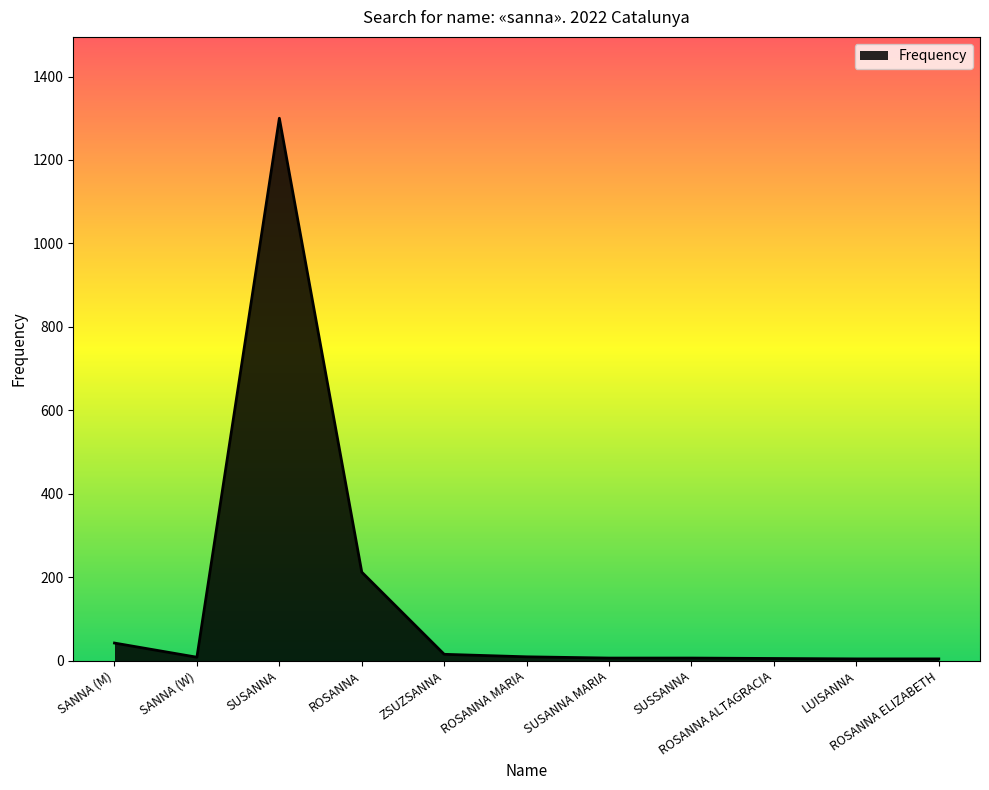

At which category does the data reach its first local valley?

SANNA (W)